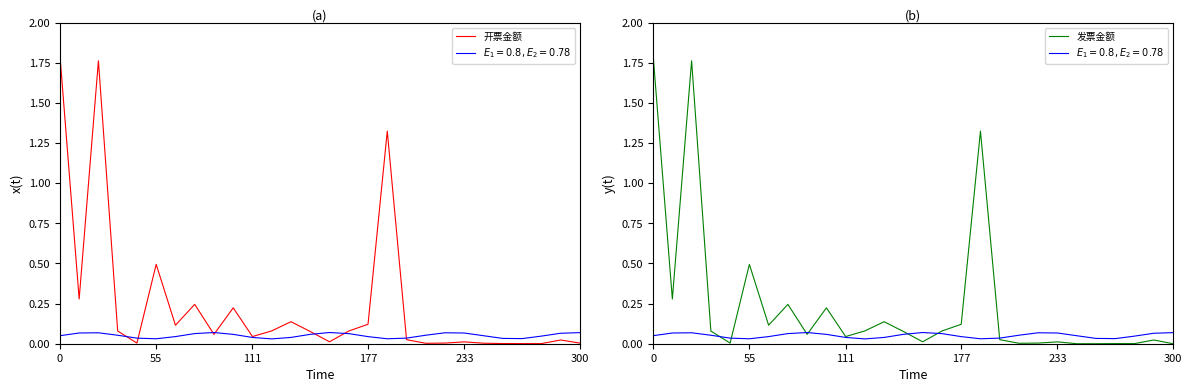

Reading left to right, what are all the values shown in this chart?

开票金额: 1.8	0.3	1.8	0.1	0.0	0.5	0.1	0.2	0.1	0.2	0.0	0.1	0.1	0.1	0.0	0.1	0.1	1.3	0.0	0.0	0.0	0.0	0.0	0.0	0.0	0.0	0.0	0.0
发票金额: 1.8	0.3	1.8	0.1	0.0	0.5	0.1	0.2	0.1	0.2	0.0	0.1	0.1	0.1	0.0	0.1	0.1	1.3	0.0	0.0	0.0	0.0	0.0	0.0	0.0	0.0	0.0	0.0